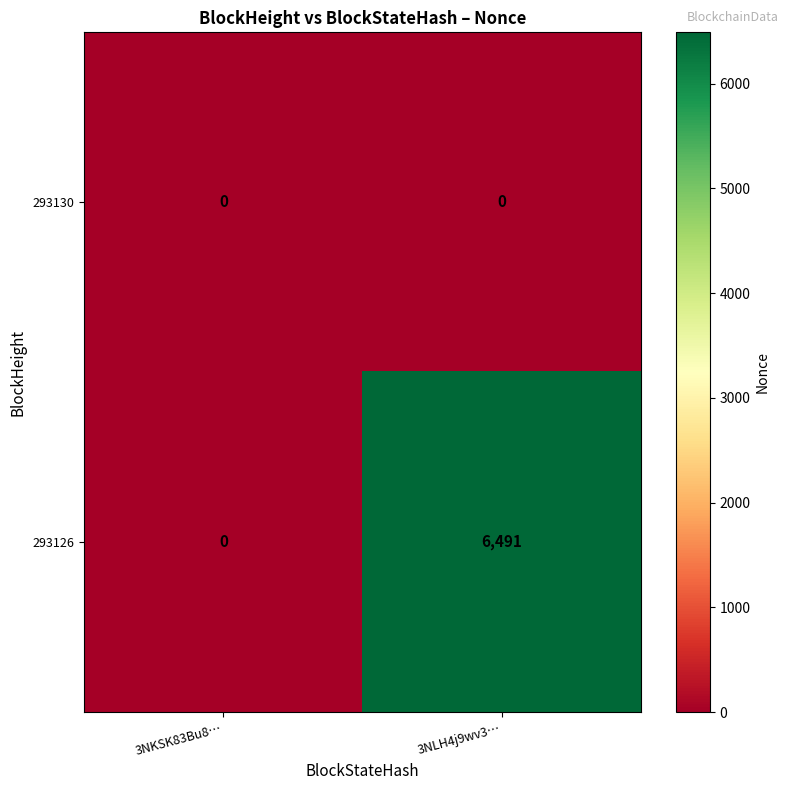

What is the greatest value displayed?

6491